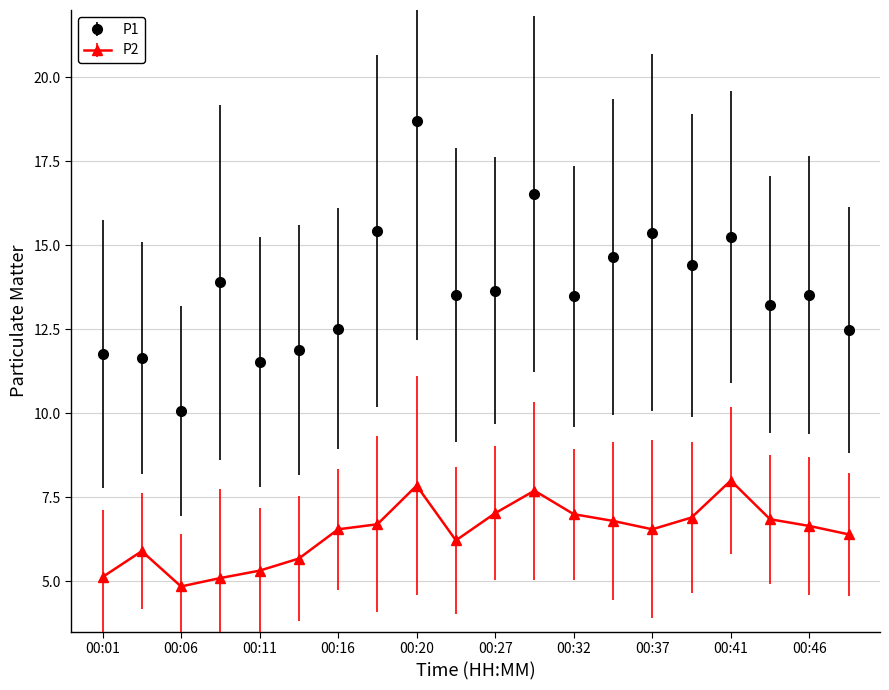

At how many categories does at least one series exceed 9?

20